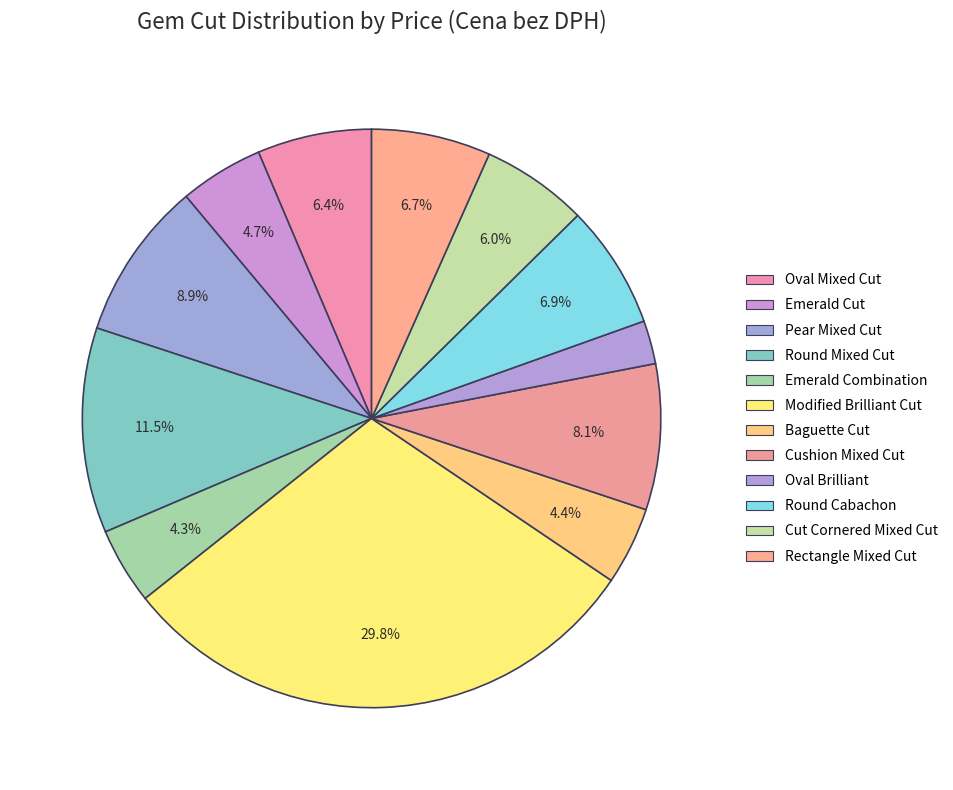

To the nearest percent, what percentage of the pie is Modified Brilliant Cut?

30%